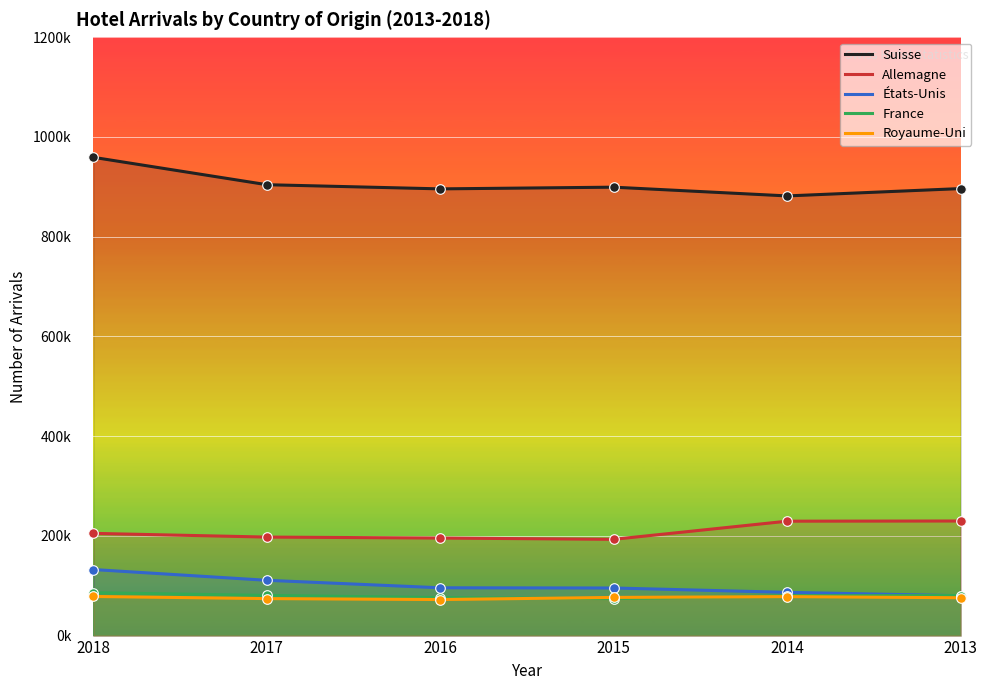

Which series reaches the maximum Y coordinate?

Suisse